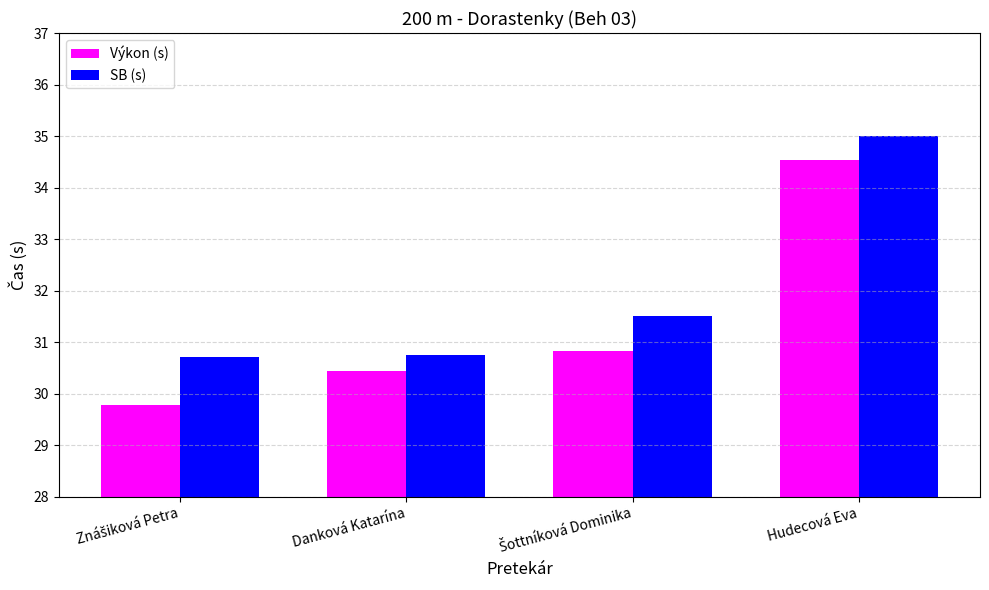

Rank the series by their average value, from highest to lowest.

SB (s), Výkon (s)